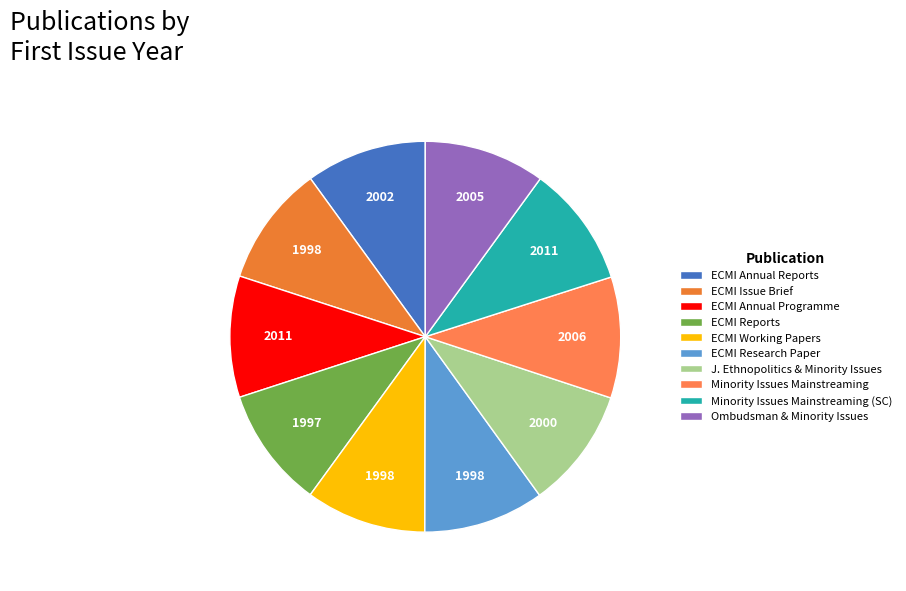

What is the ratio of the value at ECMI Working Papers to the value at ECMI Research Paper?

1.0